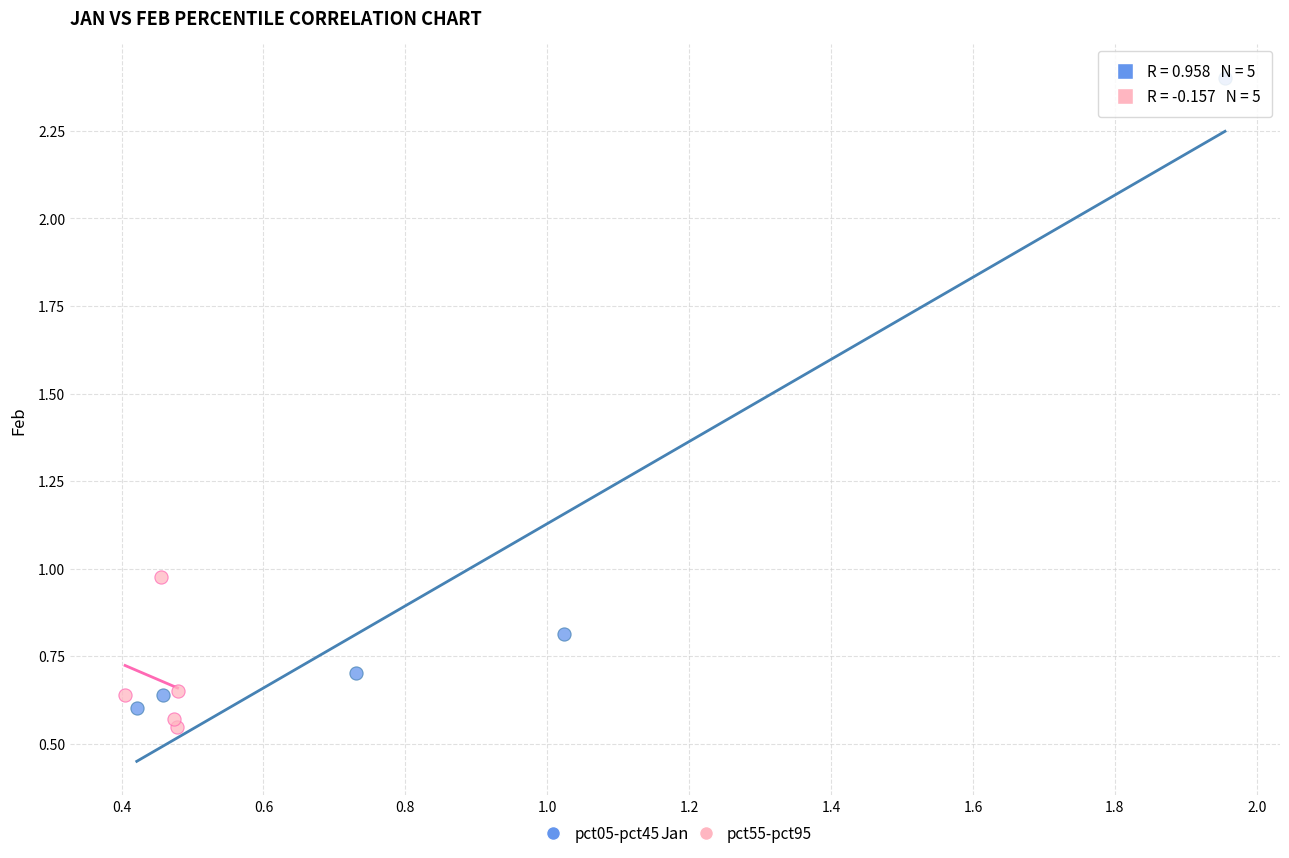

What are all the series names shown in the legend?

pct05-pct45, pct55-pct95